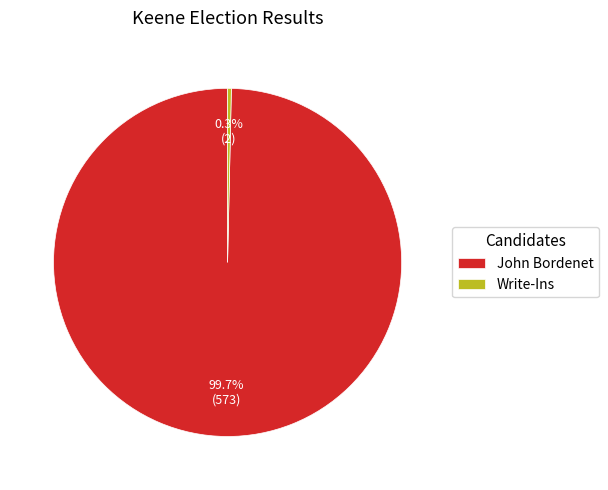

Which category has the smallest portion of the pie?

Write-Ins